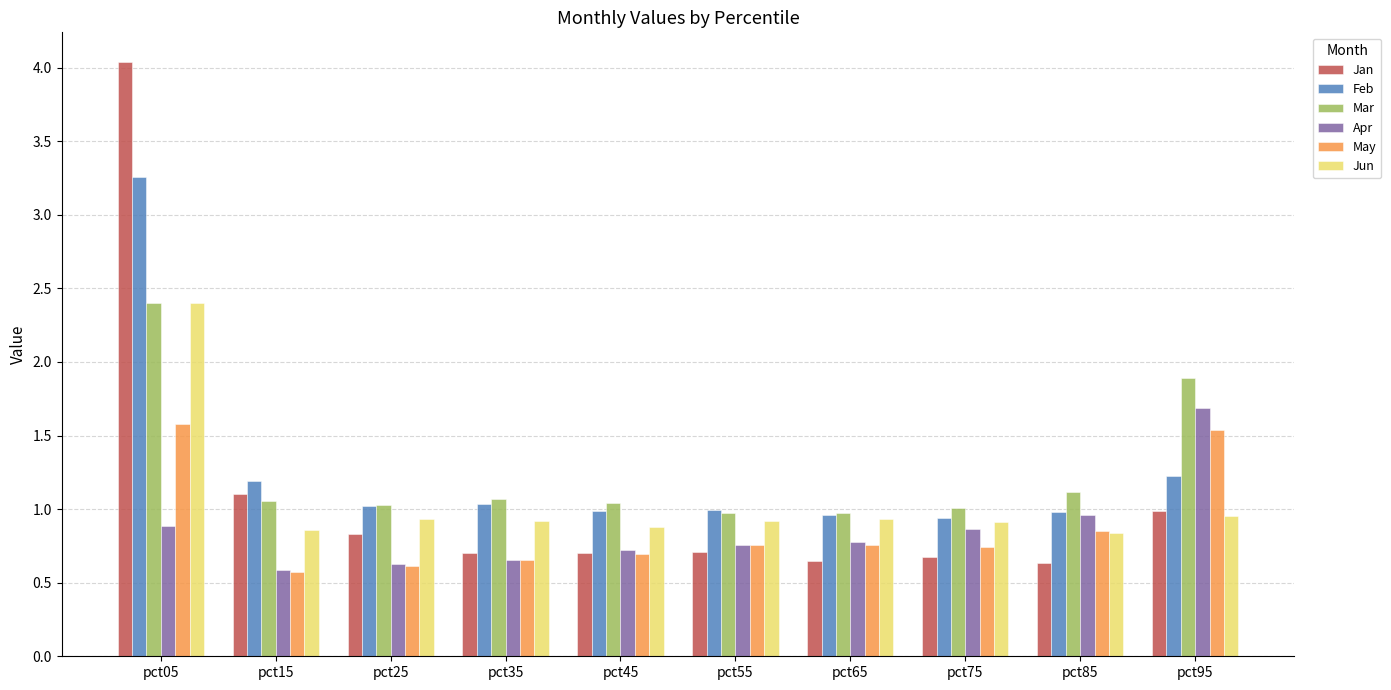

What is the difference between the maximum and minimum values in the Mar series?

1.4